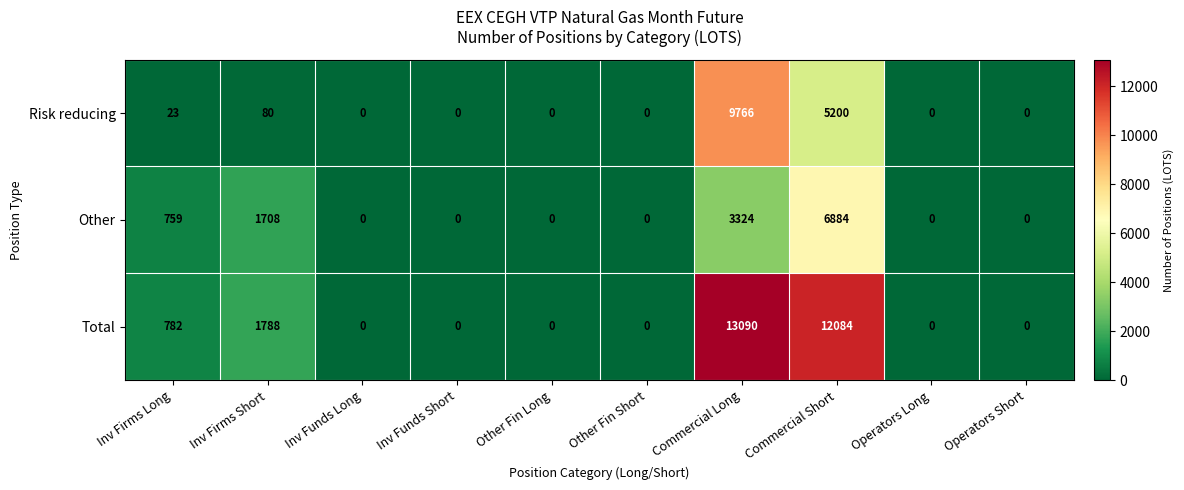

Reading right to left, list all the values displayed in this chart.

Risk reducing: Operators Short=0	Operators Long=0	Commercial Short=5200	Commercial Long=9766	Other Fin Short=0	Other Fin Long=0	Inv Funds Short=0	Inv Funds Long=0	Inv Firms Short=80	Inv Firms Long=23
Other: Operators Short=0	Operators Long=0	Commercial Short=6884	Commercial Long=3324	Other Fin Short=0	Other Fin Long=0	Inv Funds Short=0	Inv Funds Long=0	Inv Firms Short=1708	Inv Firms Long=759
Total: Operators Short=0	Operators Long=0	Commercial Short=12084	Commercial Long=13090	Other Fin Short=0	Other Fin Long=0	Inv Funds Short=0	Inv Funds Long=0	Inv Firms Short=1788	Inv Firms Long=782